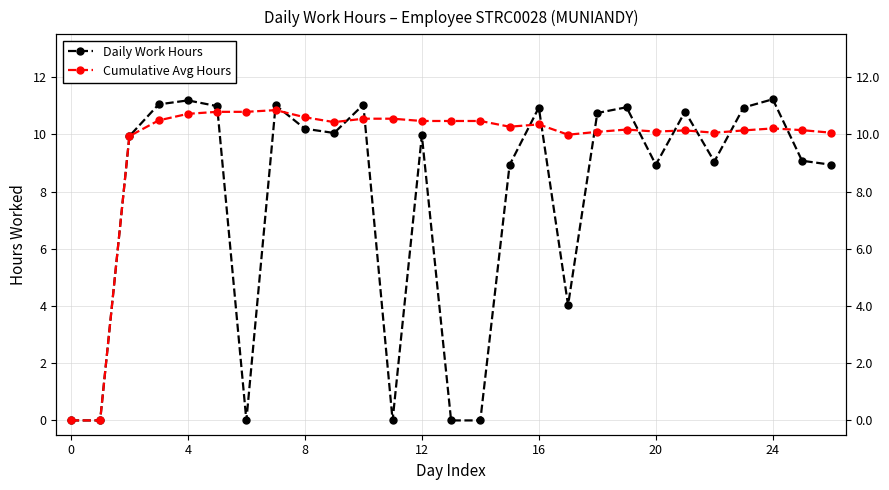

What is the difference between the Daily Work Hours values at 22 and 10?

2.0